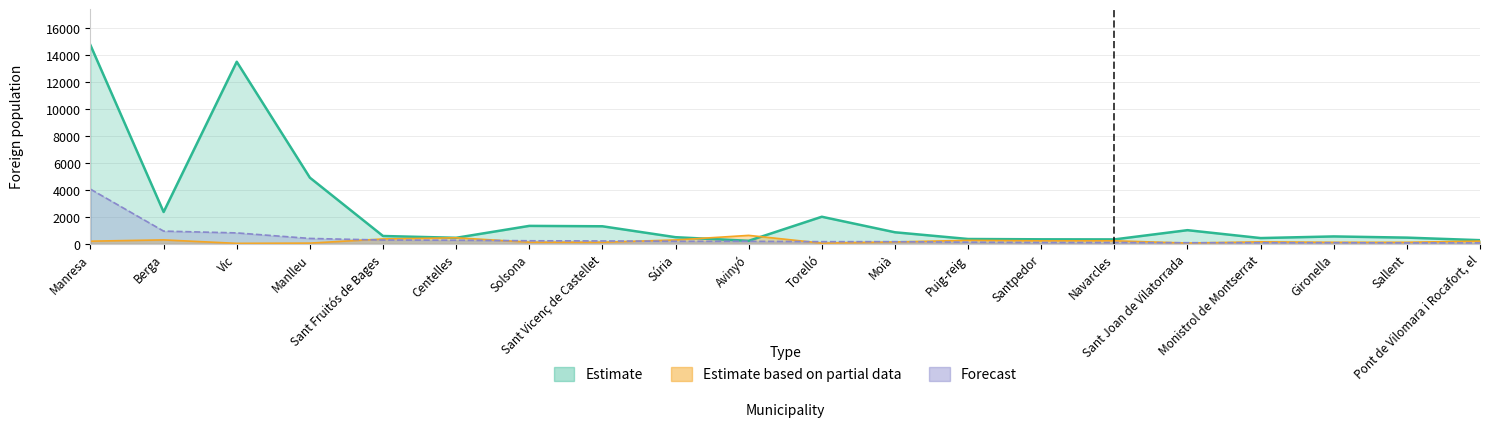

What is the sum of all Estimate based on partial data values?

4294